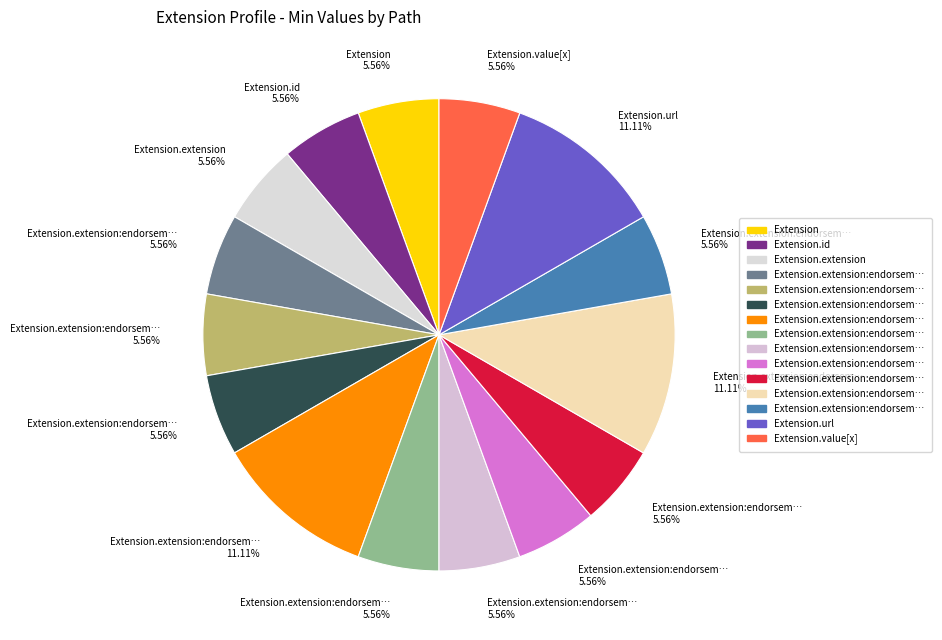

Which category has the smallest portion of the pie?

Extension